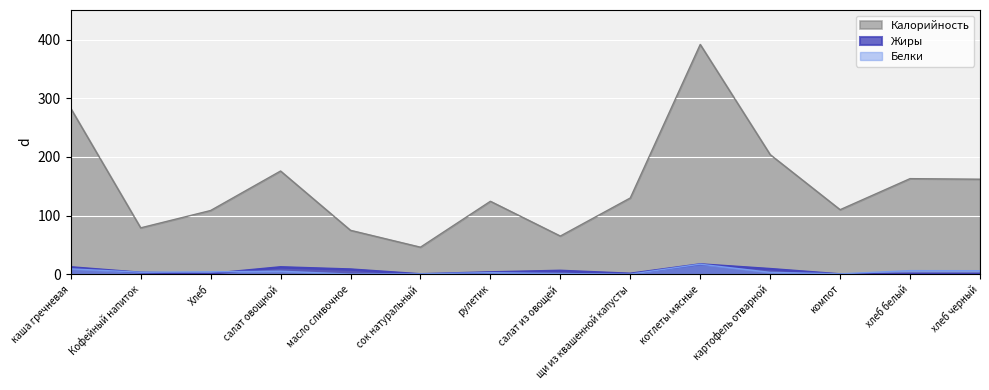

At which label is Жиры closest to 8?

масло сливочное